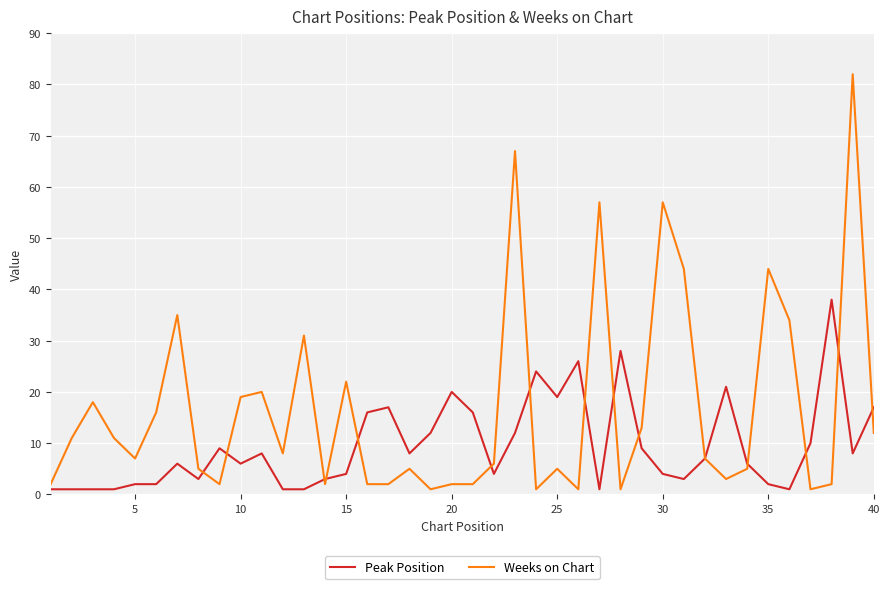

List the series in order of their overall mean, highest first.

Weeks on Chart, Peak Position